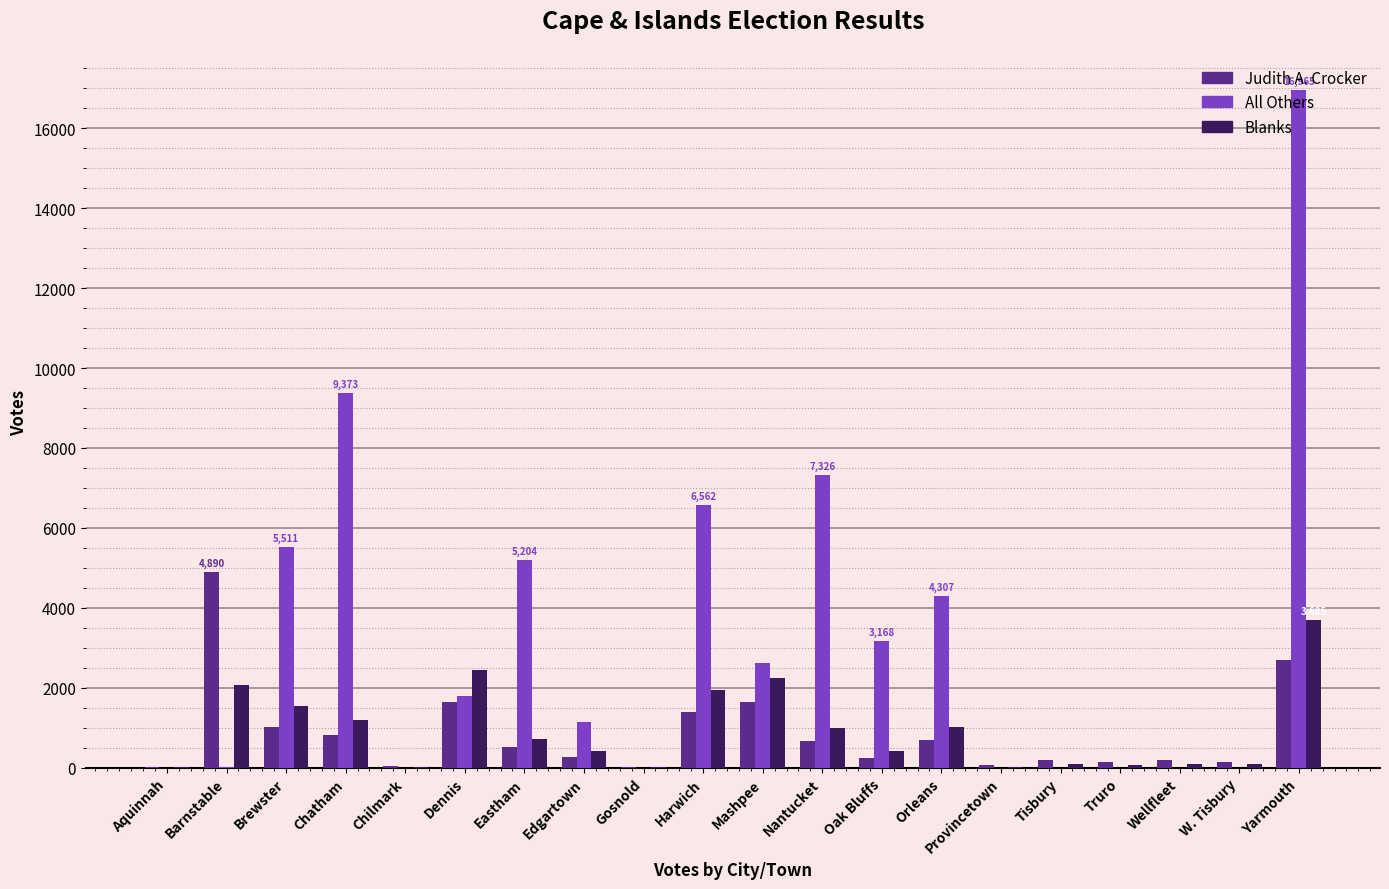

What is the sum of all Blanks values?

19067